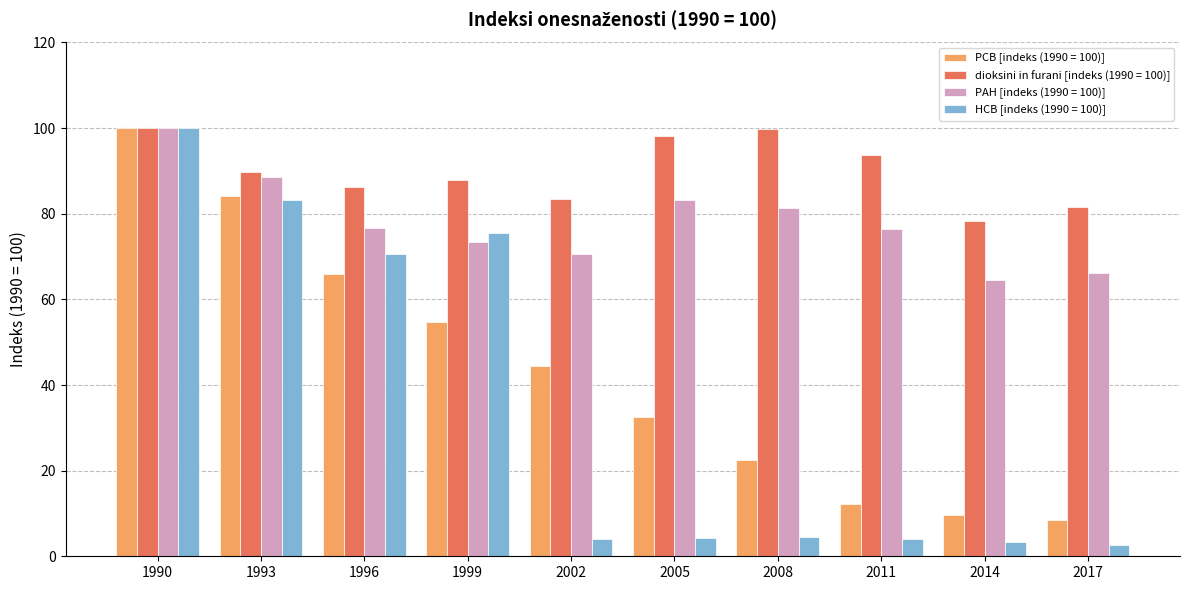

Which series has the widest spread of values?

HCB [indeks (1990 = 100)]